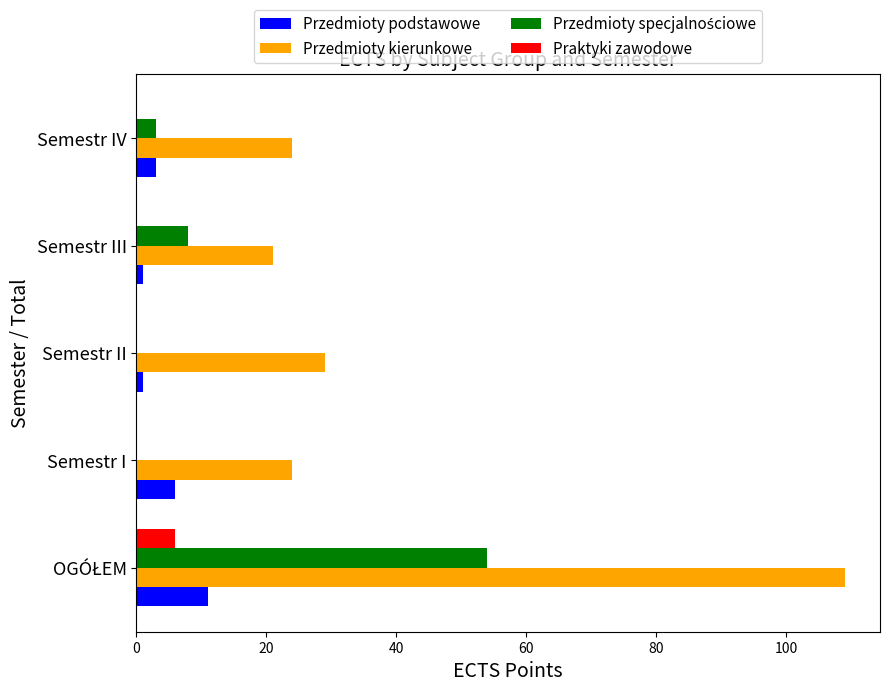

What is the sum of all Przedmioty podstawowe values?

22